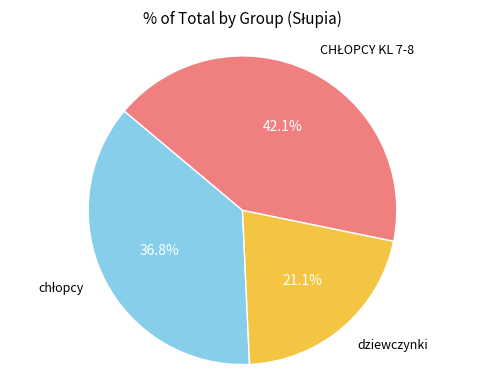

Is there a majority slice in this chart?

No